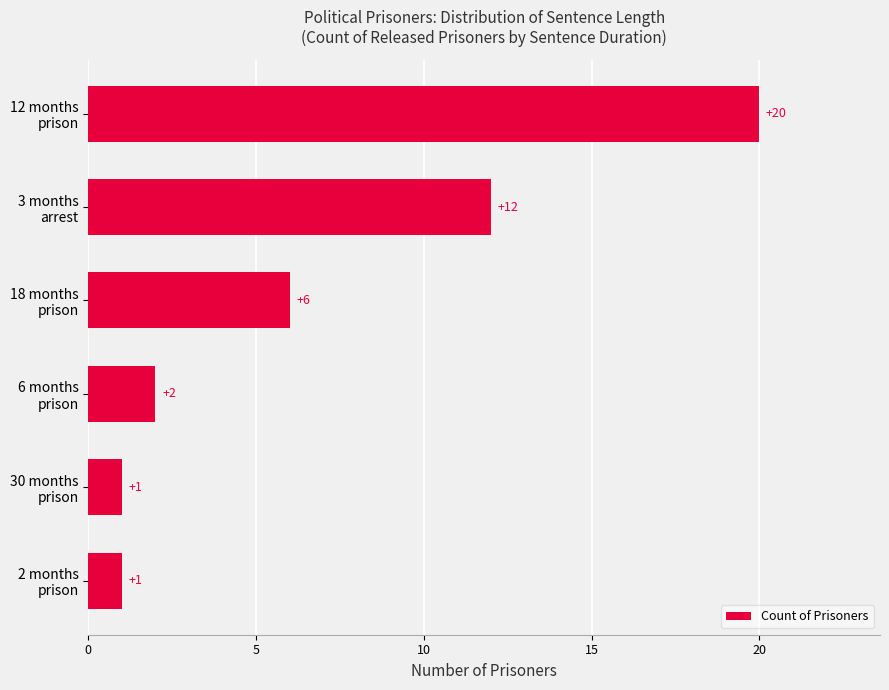

Reading top to bottom, transcribe all the data shown in this chart.

20	12	6	2	1	1